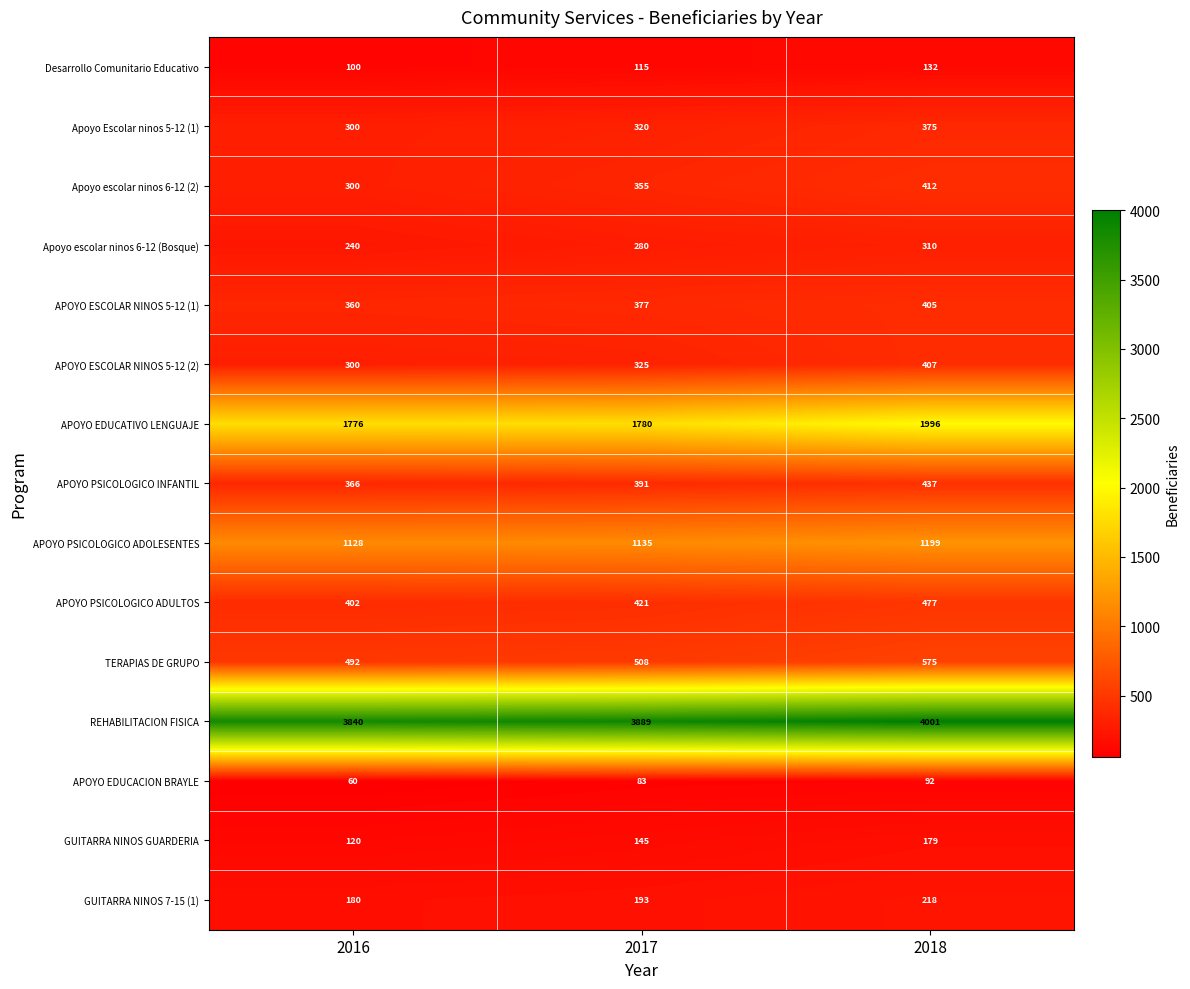

Which category has the lowest value across all series?

2016